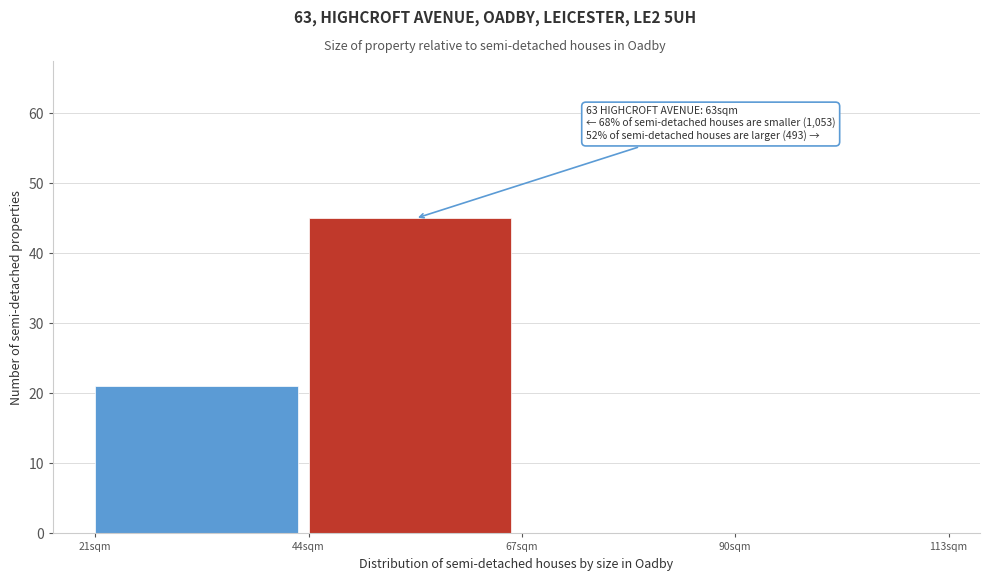

Over which range of the x-axis is the bar tallest?

44 to 67